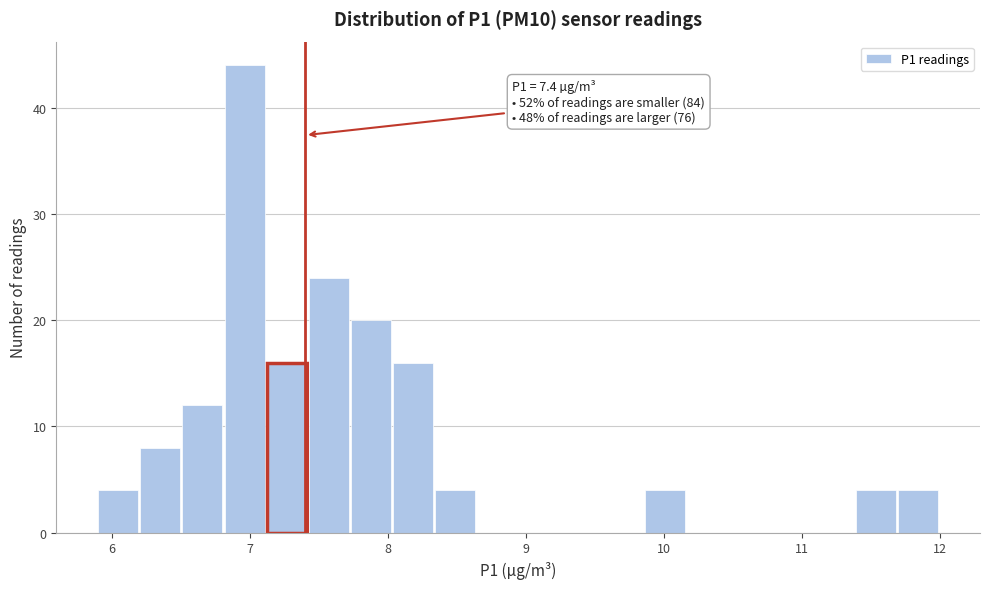

Around what value on the x-axis is the tallest bar? Give the approximate position of its centre, as read against the axis.

7.0